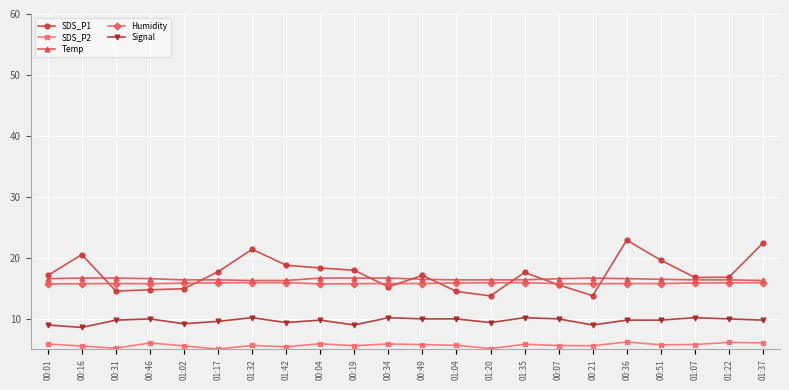

How many lines are shown in the chart?

5